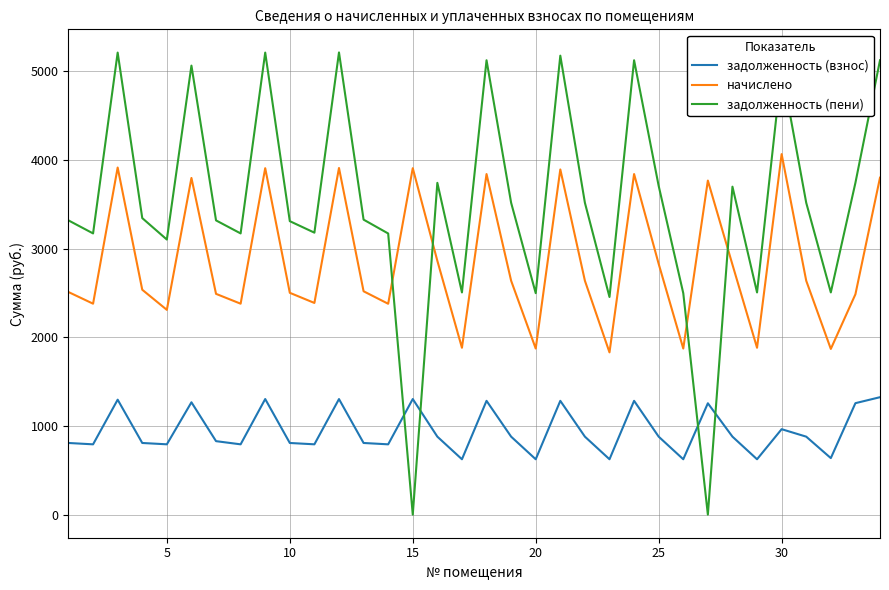

What is the maximum value for задолженность (взнос)?

1324.1